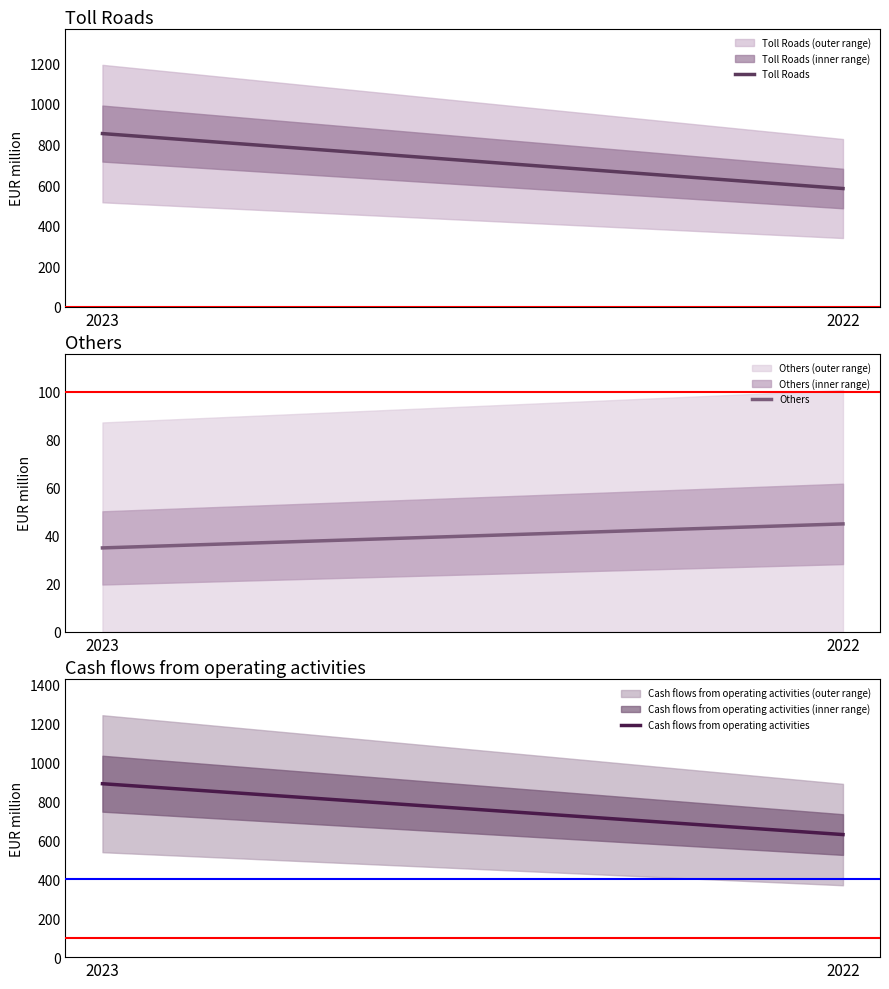

At which category is the sum across all series the highest?

2023